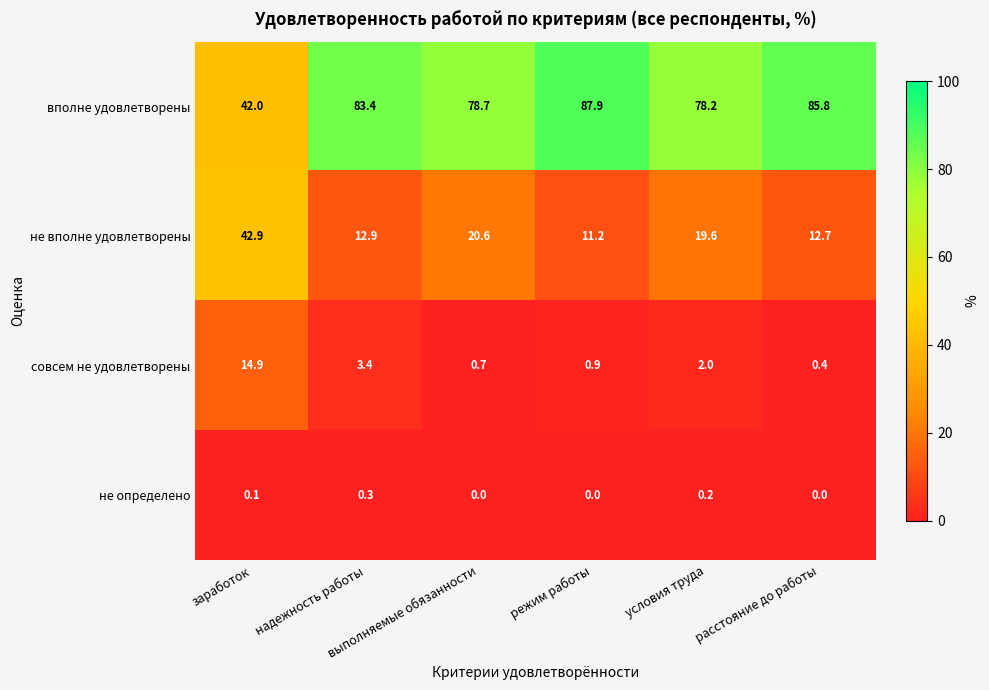

At how many categories does at least one series exceed 75?

5